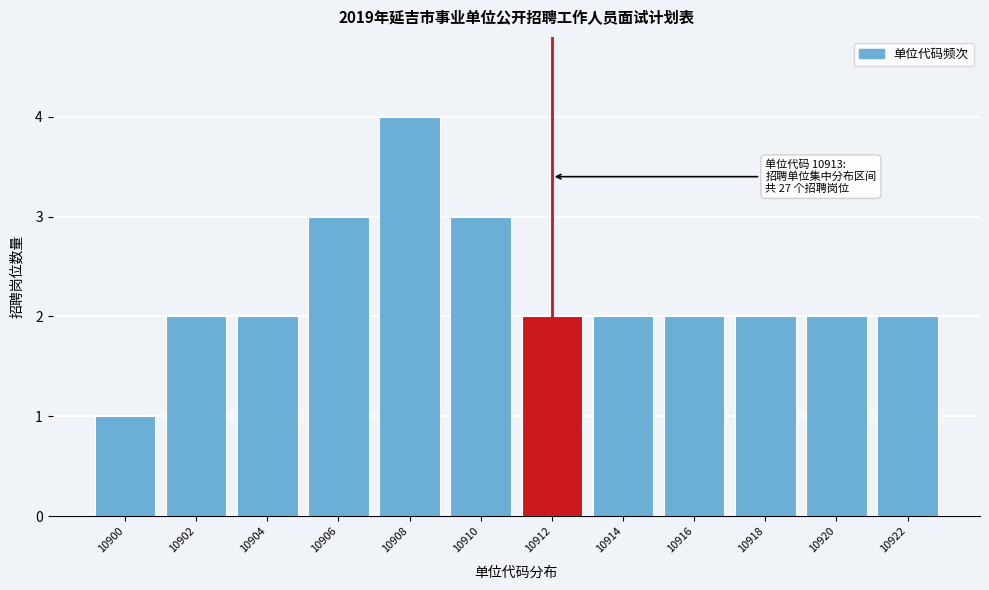

Reading left to right, list all the values displayed in this chart.

10900=1	10902=2	10904=2	10906=3	10908=4	10910=3	10912=2	10914=2	10916=2	10918=2	10920=2	10922=2